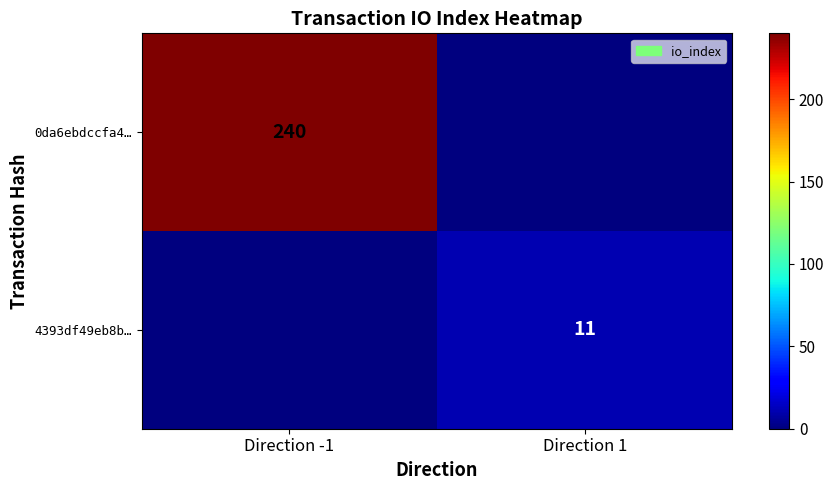

The value of 4393df49eb8b… at Direction 1 is 11. True or false?

True